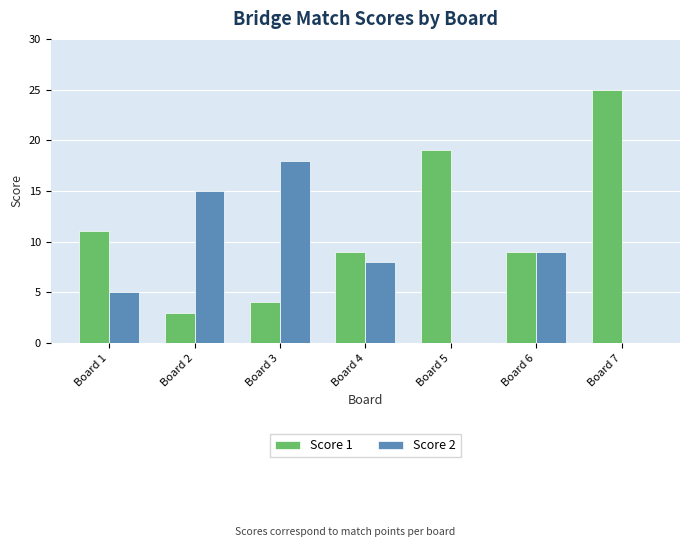

Which series changed the most between Board 3 and Board 7?

Score 1